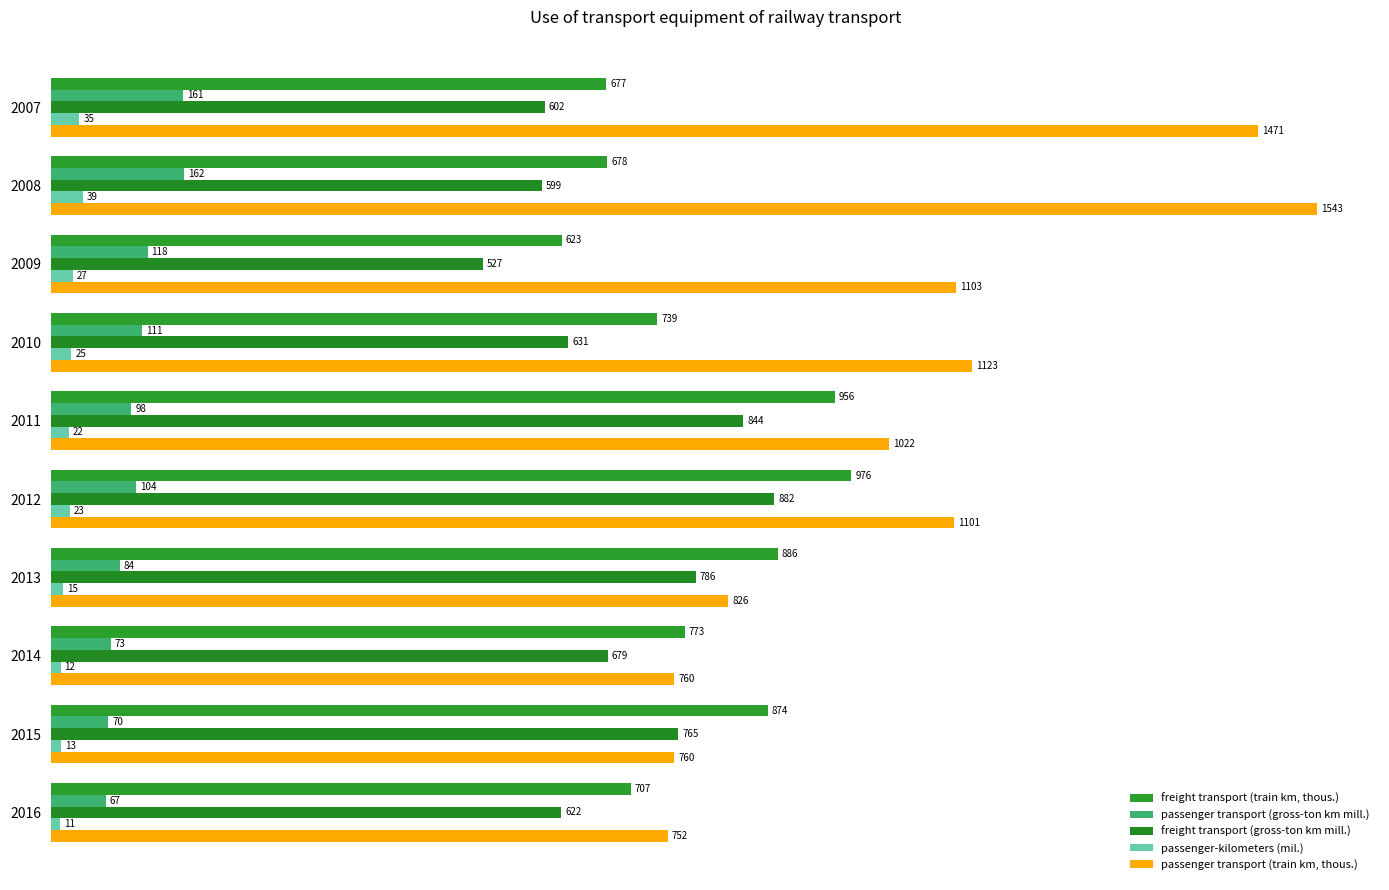

At how many categories does at least one series exceed 966?

6